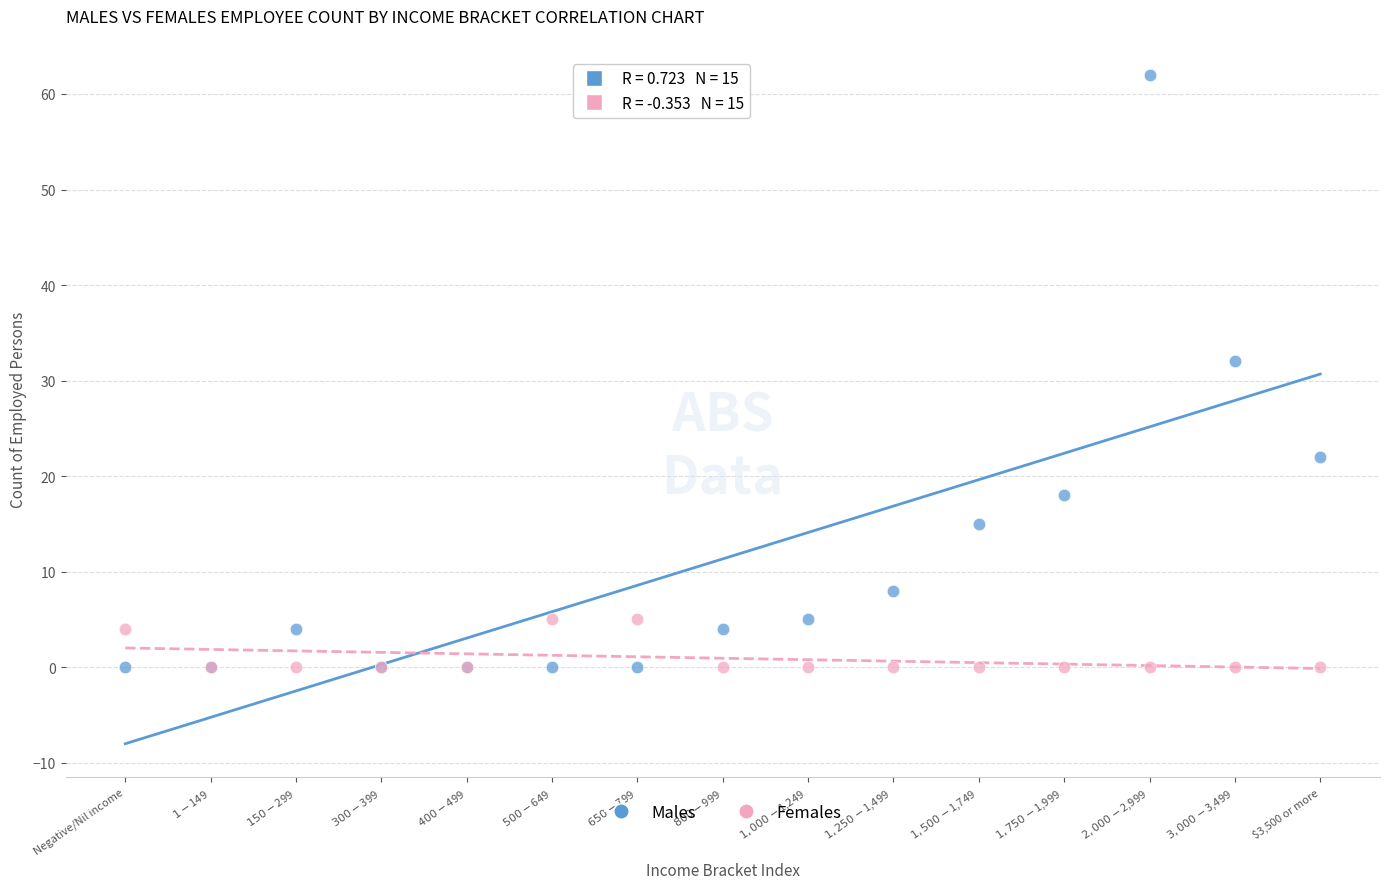

In the Males series, what Y value is closest to 31?

32